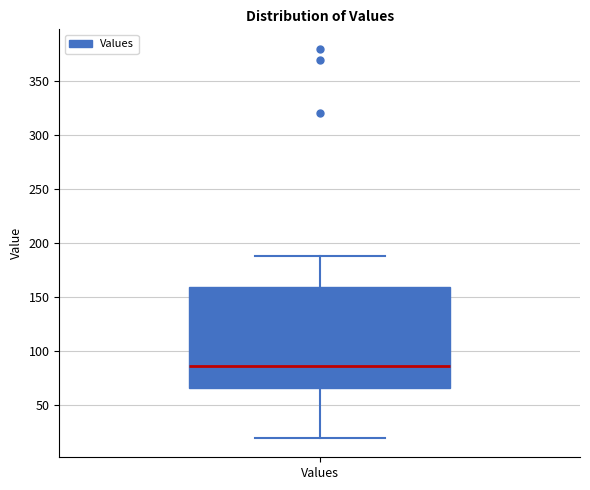

Where is the upper edge of the box for Values on the y-axis? The values are not printed on the chart, so give them approximately, as read against the axis.

160